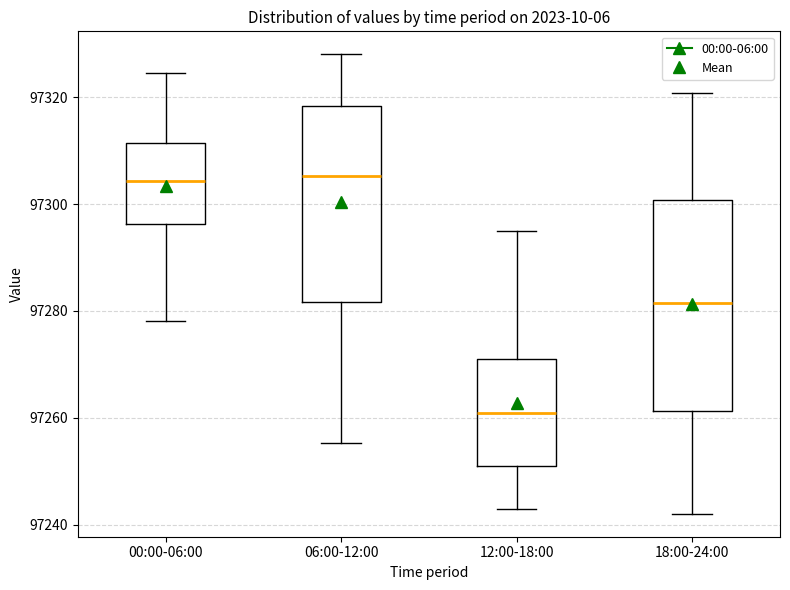

Reading left to right, transcribe this box plot: for each box, give where its median line is, the range the box spans, and where its two whiskers end, as read against the y-axis. The values are not printed on the chart, so give them approximately, as read against the axis.

00:00-06:00: median 97304, box 97296 to 97312, whiskers 97278 to 97324
06:00-12:00: median 97306, box 97282 to 97318, whiskers 97256 to 97328
12:00-18:00: median 97260, box 97252 to 97272, whiskers 97242 to 97296
18:00-24:00: median 97282, box 97262 to 97300, whiskers 97242 to 97320